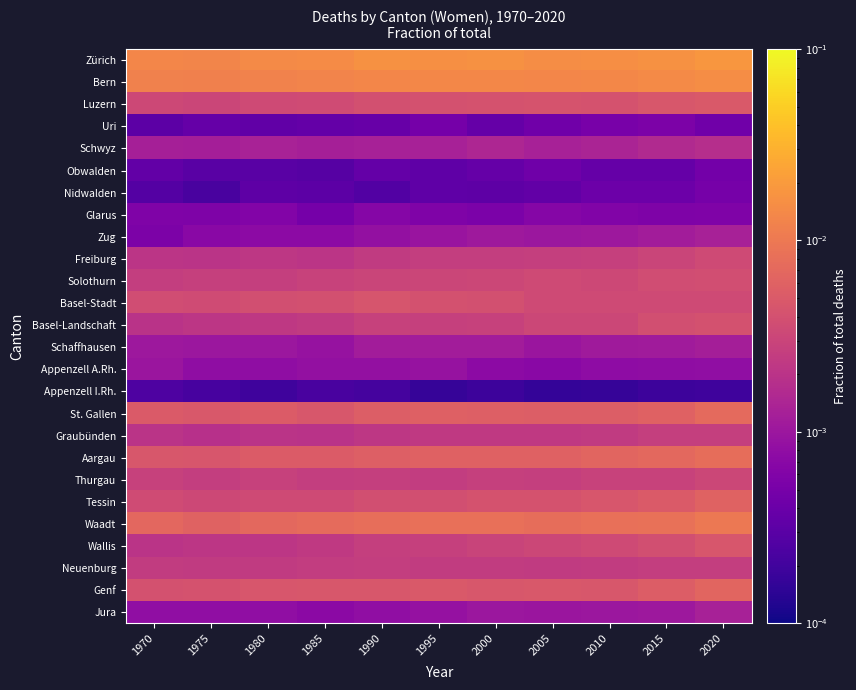

Reading left to right, transcribe all the data shown in this chart.

Zürich: 1970=0.0	1975=0.0	1980=0.0	1985=0.0	1990=0.0	1995=0.0	2000=0.0	2005=0.0	2010=0.0	2015=0.0	2020=0.0
Bern: 1970=0.0	1975=0.0	1980=0.0	1985=0.0	1990=0.0	1995=0.0	2000=0.0	2005=0.0	2010=0.0	2015=0.0	2020=0.0
Luzern: 1970=0.0	1975=0.0	1980=0.0	1985=0.0	1990=0.0	1995=0.0	2000=0.0	2005=0.0	2010=0.0	2015=0.0	2020=0.0
Uri: 1970=0.0	1975=0.0	1980=0.0	1985=0.0	1990=0.0	1995=0.0	2000=0.0	2005=0.0	2010=0.0	2015=0.0	2020=0.0
Schwyz: 1970=0.0	1975=0.0	1980=0.0	1985=0.0	1990=0.0	1995=0.0	2000=0.0	2005=0.0	2010=0.0	2015=0.0	2020=0.0
Obwalden: 1970=0.0	1975=0.0	1980=0.0	1985=0.0	1990=0.0	1995=0.0	2000=0.0	2005=0.0	2010=0.0	2015=0.0	2020=0.0
Nidwalden: 1970=0.0	1975=0.0	1980=0.0	1985=0.0	1990=0.0	1995=0.0	2000=0.0	2005=0.0	2010=0.0	2015=0.0	2020=0.0
Glarus: 1970=0.0	1975=0.0	1980=0.0	1985=0.0	1990=0.0	1995=0.0	2000=0.0	2005=0.0	2010=0.0	2015=0.0	2020=0.0
Zug: 1970=0.0	1975=0.0	1980=0.0	1985=0.0	1990=0.0	1995=0.0	2000=0.0	2005=0.0	2010=0.0	2015=0.0	2020=0.0
Freiburg: 1970=0.0	1975=0.0	1980=0.0	1985=0.0	1990=0.0	1995=0.0	2000=0.0	2005=0.0	2010=0.0	2015=0.0	2020=0.0
Solothurn: 1970=0.0	1975=0.0	1980=0.0	1985=0.0	1990=0.0	1995=0.0	2000=0.0	2005=0.0	2010=0.0	2015=0.0	2020=0.0
Basel-Stadt: 1970=0.0	1975=0.0	1980=0.0	1985=0.0	1990=0.0	1995=0.0	2000=0.0	2005=0.0	2010=0.0	2015=0.0	2020=0.0
Basel-Landschaft: 1970=0.0	1975=0.0	1980=0.0	1985=0.0	1990=0.0	1995=0.0	2000=0.0	2005=0.0	2010=0.0	2015=0.0	2020=0.0
Schaffhausen: 1970=0.0	1975=0.0	1980=0.0	1985=0.0	1990=0.0	1995=0.0	2000=0.0	2005=0.0	2010=0.0	2015=0.0	2020=0.0
Appenzell A.Rh.: 1970=0.0	1975=0.0	1980=0.0	1985=0.0	1990=0.0	1995=0.0	2000=0.0	2005=0.0	2010=0.0	2015=0.0	2020=0.0
Appenzell I.Rh.: 1970=0.0	1975=0.0	1980=0.0	1985=0.0	1990=0.0	1995=0.0	2000=0.0	2005=0.0	2010=0.0	2015=0.0	2020=0.0
St. Gallen: 1970=0.0	1975=0.0	1980=0.0	1985=0.0	1990=0.0	1995=0.0	2000=0.0	2005=0.0	2010=0.0	2015=0.0	2020=0.0
Graubünden: 1970=0.0	1975=0.0	1980=0.0	1985=0.0	1990=0.0	1995=0.0	2000=0.0	2005=0.0	2010=0.0	2015=0.0	2020=0.0
Aargau: 1970=0.0	1975=0.0	1980=0.0	1985=0.0	1990=0.0	1995=0.0	2000=0.0	2005=0.0	2010=0.0	2015=0.0	2020=0.0
Thurgau: 1970=0.0	1975=0.0	1980=0.0	1985=0.0	1990=0.0	1995=0.0	2000=0.0	2005=0.0	2010=0.0	2015=0.0	2020=0.0
Tessin: 1970=0.0	1975=0.0	1980=0.0	1985=0.0	1990=0.0	1995=0.0	2000=0.0	2005=0.0	2010=0.0	2015=0.0	2020=0.0
Waadt: 1970=0.0	1975=0.0	1980=0.0	1985=0.0	1990=0.0	1995=0.0	2000=0.0	2005=0.0	2010=0.0	2015=0.0	2020=0.0
Wallis: 1970=0.0	1975=0.0	1980=0.0	1985=0.0	1990=0.0	1995=0.0	2000=0.0	2005=0.0	2010=0.0	2015=0.0	2020=0.0
Neuenburg: 1970=0.0	1975=0.0	1980=0.0	1985=0.0	1990=0.0	1995=0.0	2000=0.0	2005=0.0	2010=0.0	2015=0.0	2020=0.0
Genf: 1970=0.0	1975=0.0	1980=0.0	1985=0.0	1990=0.0	1995=0.0	2000=0.0	2005=0.0	2010=0.0	2015=0.0	2020=0.0
Jura: 1970=0.0	1975=0.0	1980=0.0	1985=0.0	1990=0.0	1995=0.0	2000=0.0	2005=0.0	2010=0.0	2015=0.0	2020=0.0